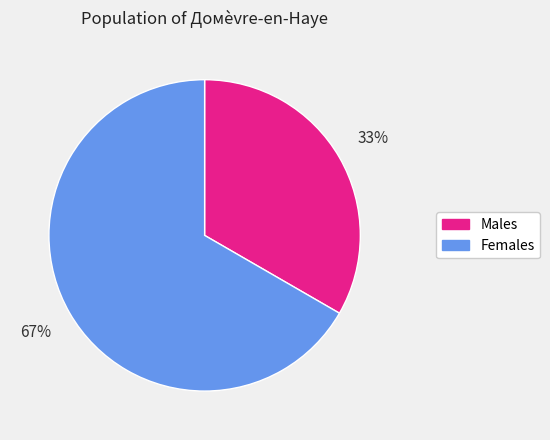

What is the largest slice in the pie chart?

Females